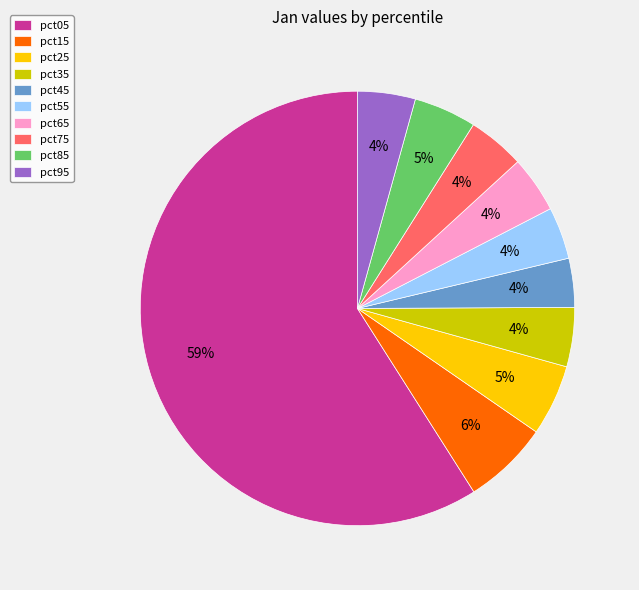

Is it true that pct75 is 18% of the pie?

False